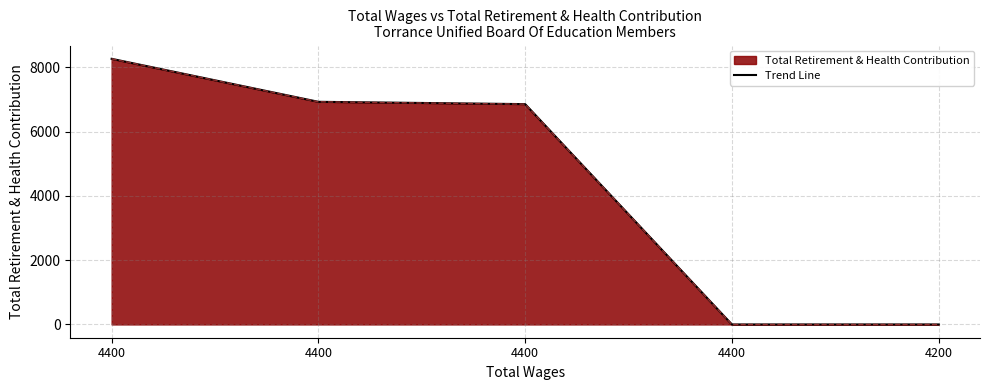

How many values are above zero?

3